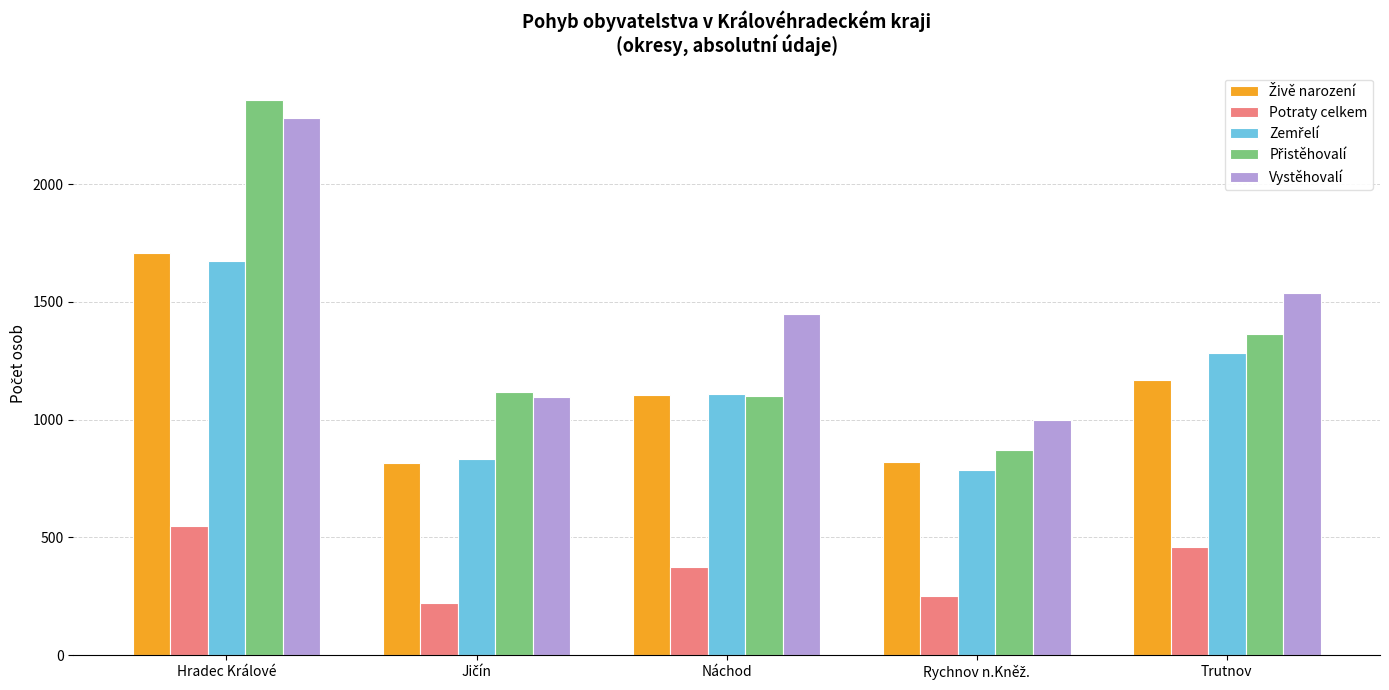

The Potraty celkem series shows 549 at Hradec Králové. True or false?

True